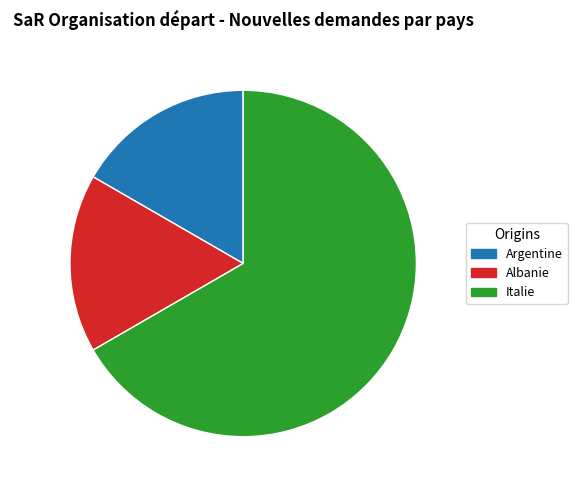

Does any single category account for the majority?

Yes